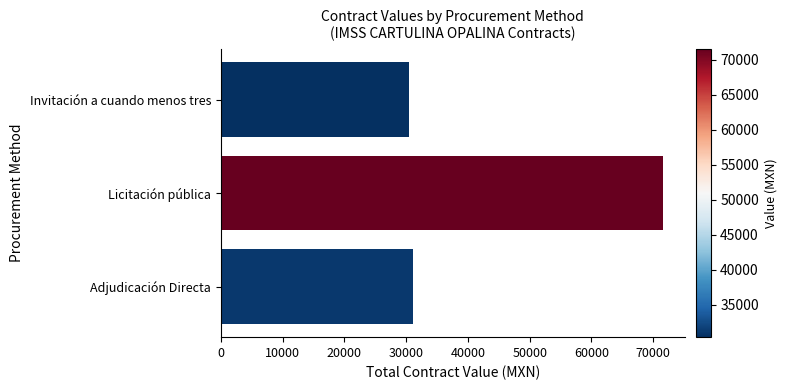

What is the sum of all values?

133055.7